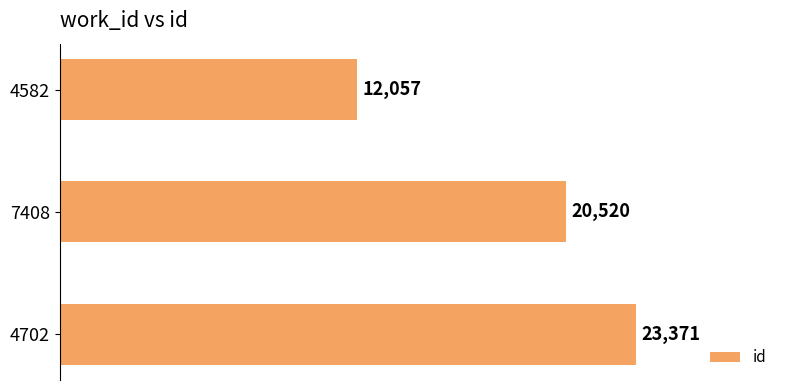

Reading top to bottom, transcribe all the data shown in this chart.

12057	20520	23371